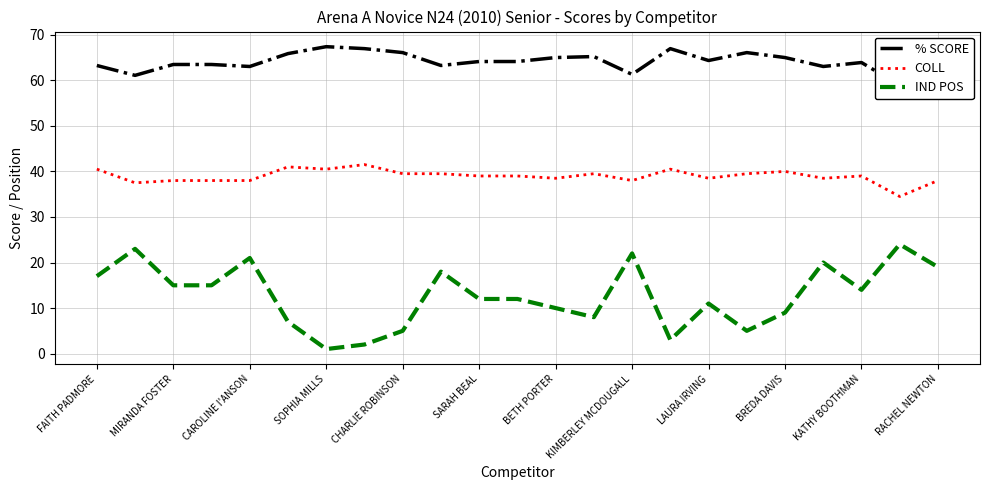

What is the maximum value for COLL?

41.5